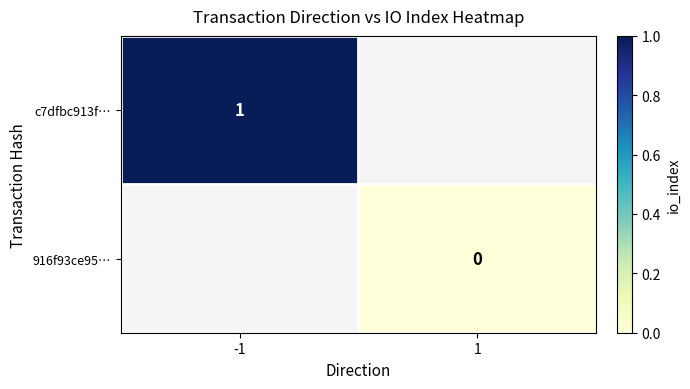

Is it true that c7dfbc913f… equals 1.4 at -1?

False